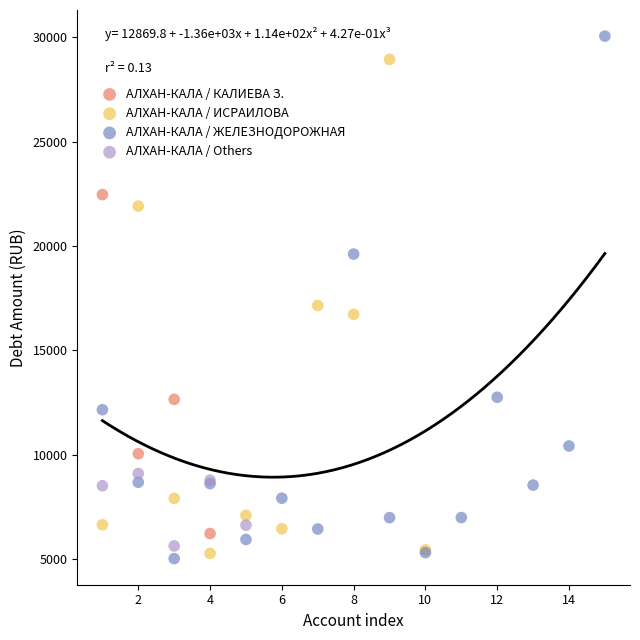

Which series reaches the maximum Y coordinate?

АЛХАН-КАЛА / ЖЕЛЕЗНОДОРОЖНАЯ